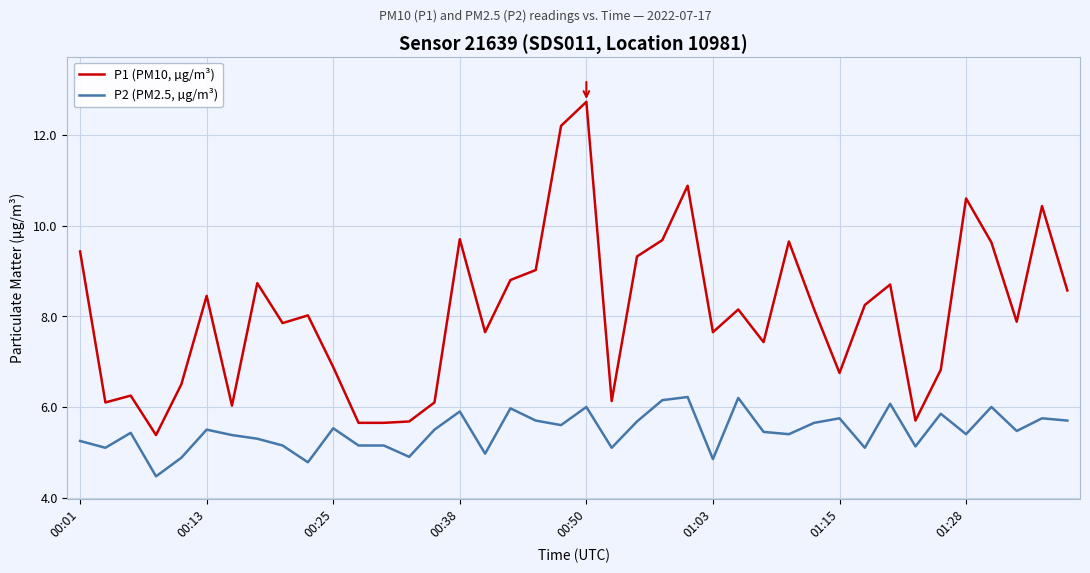

True or false: P1 (PM10, µg/m³) and P2 (PM2.5, µg/m³) intersect in this chart.

False